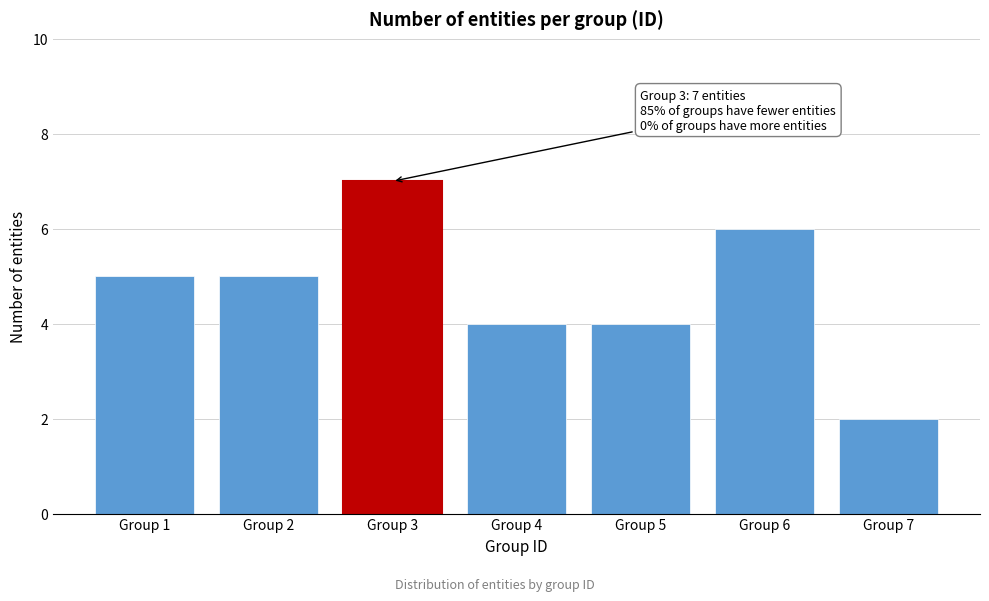

Reading left to right, extract all data points from this chart.

5	5	7	4	4	6	2